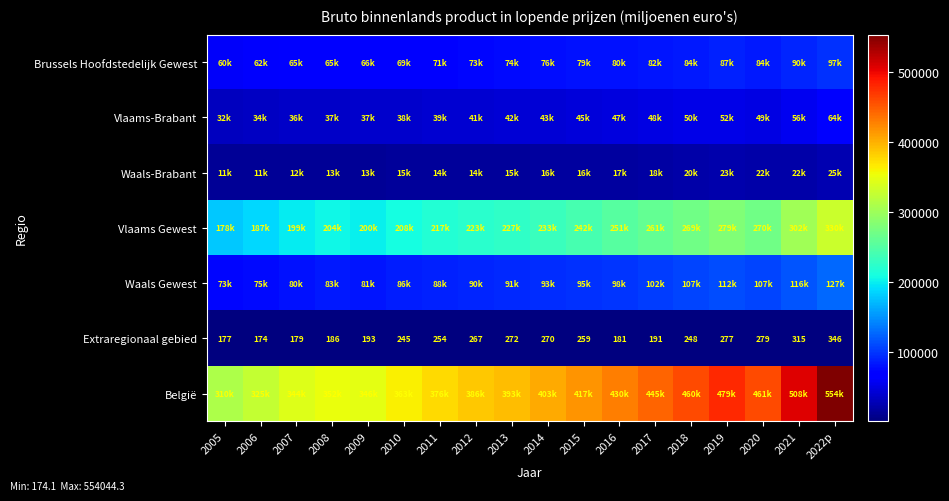

What is the minimum value shown in the chart?

174.1